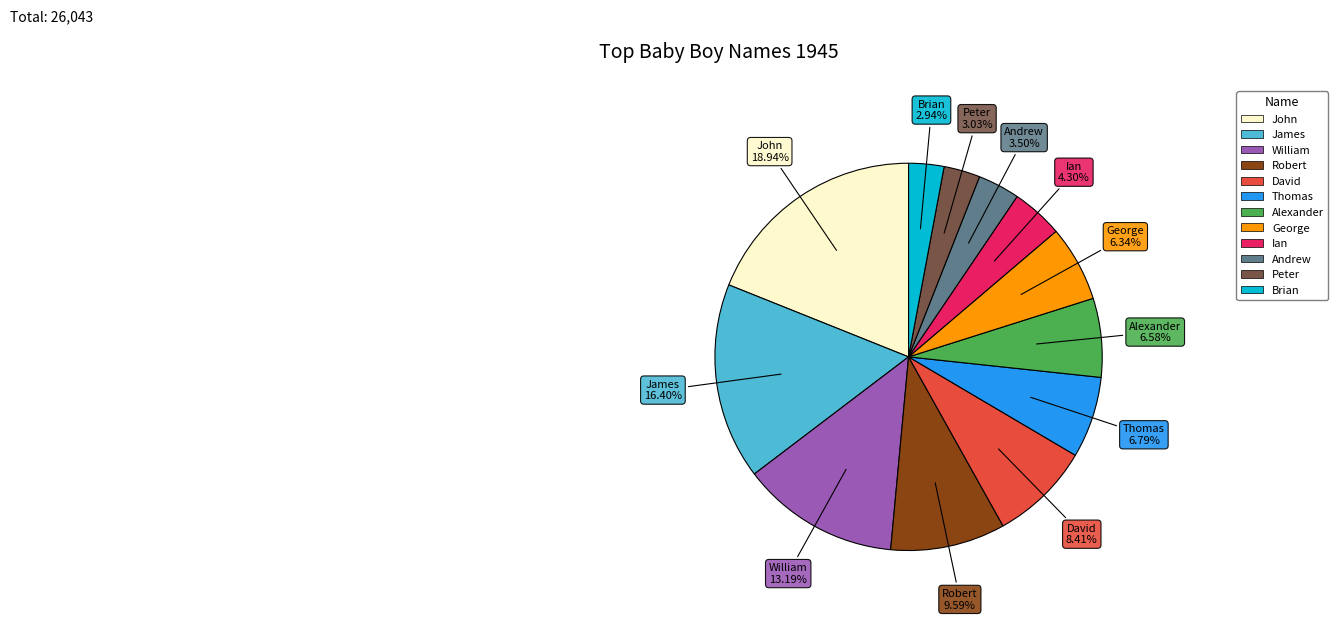

Is there a majority slice in this chart?

No